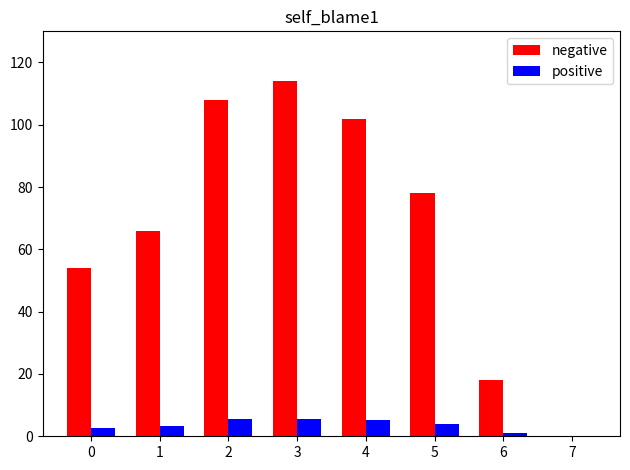

What is the total value across all series at 4?

107.1